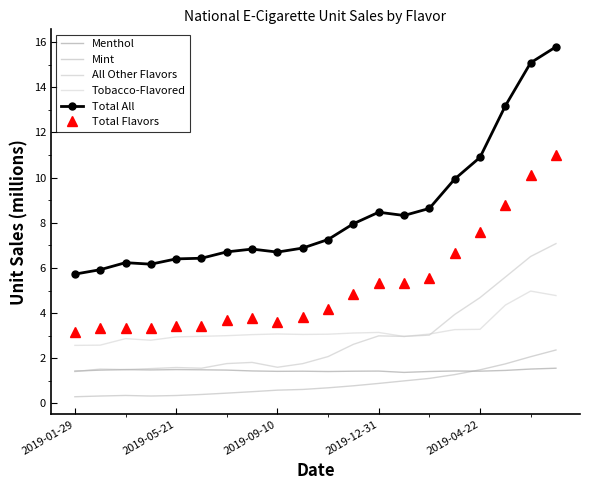

What is the sum of all Mint values?

17.7